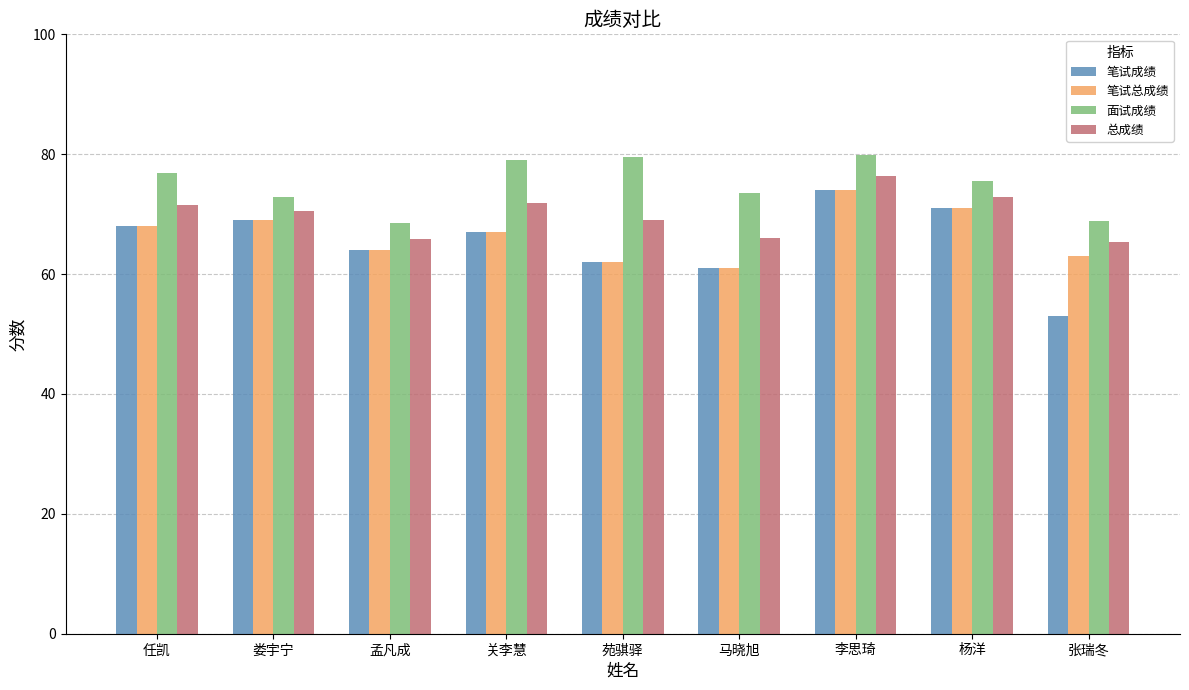

Which series changed the most between 任凯 and 娄宇宁?

面试成绩